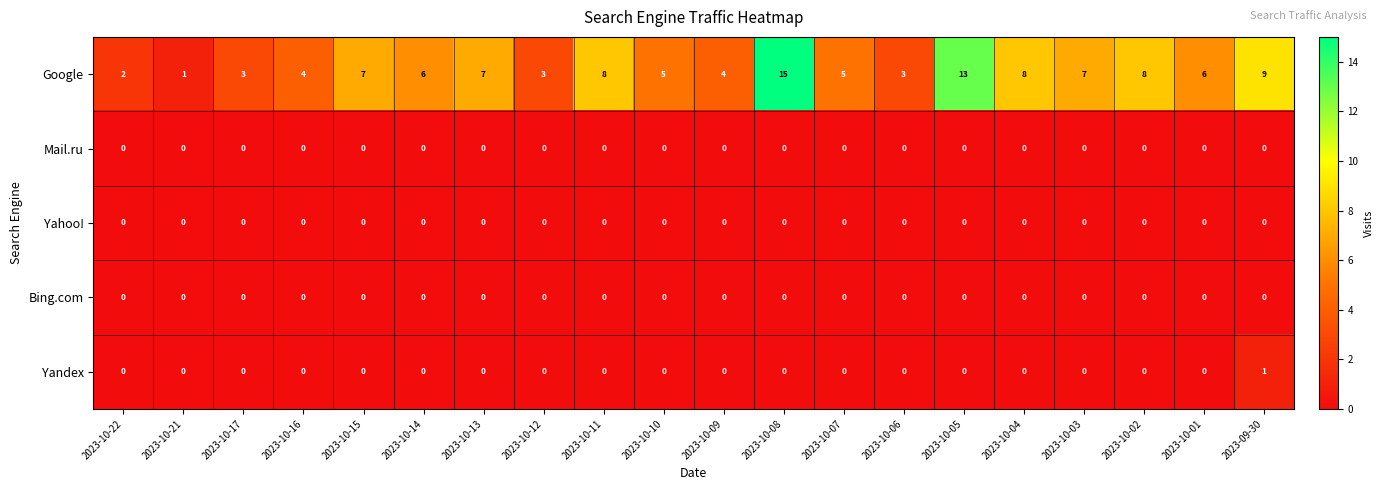

The Bing.com series shows 0 at 2023-10-15. True or false?

True